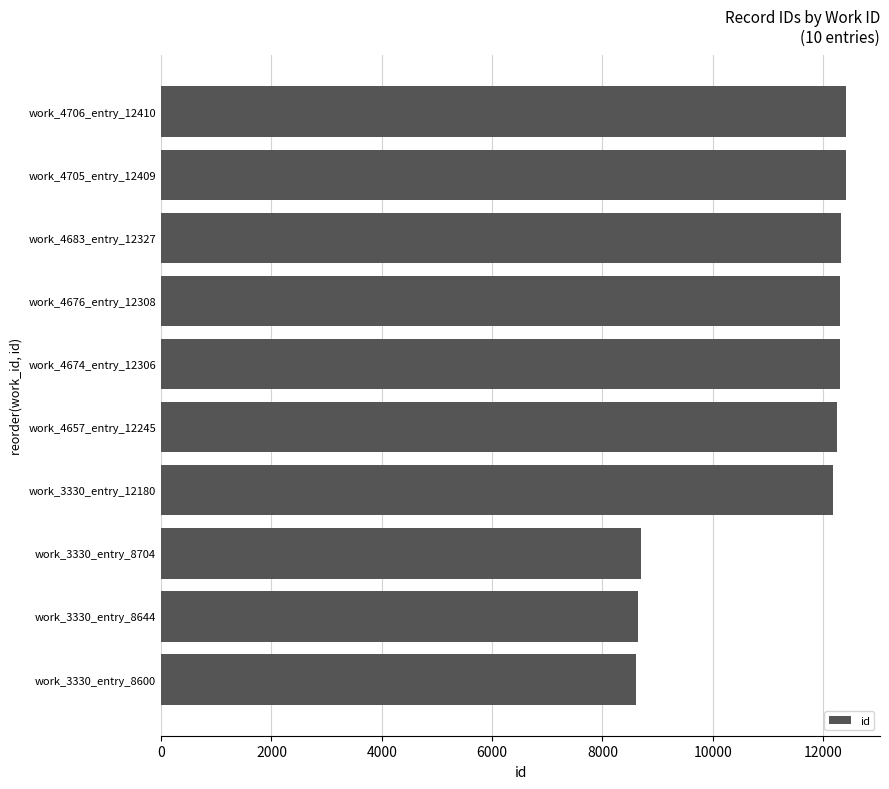

What is the greatest value displayed?

12410